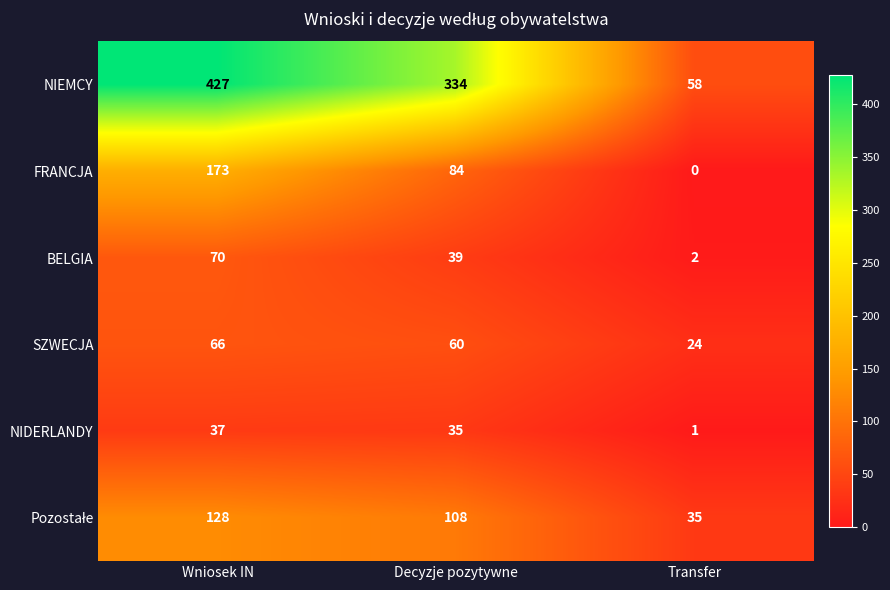

Is it true that NIDERLANDY equals 1 at Transfer?

True